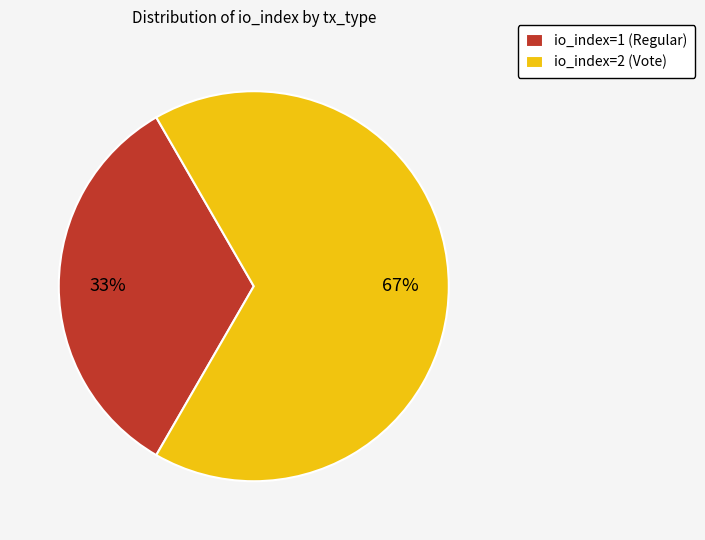

Between io_index=2 (Vote) and io_index=1 (Regular), which is larger?

io_index=2 (Vote)